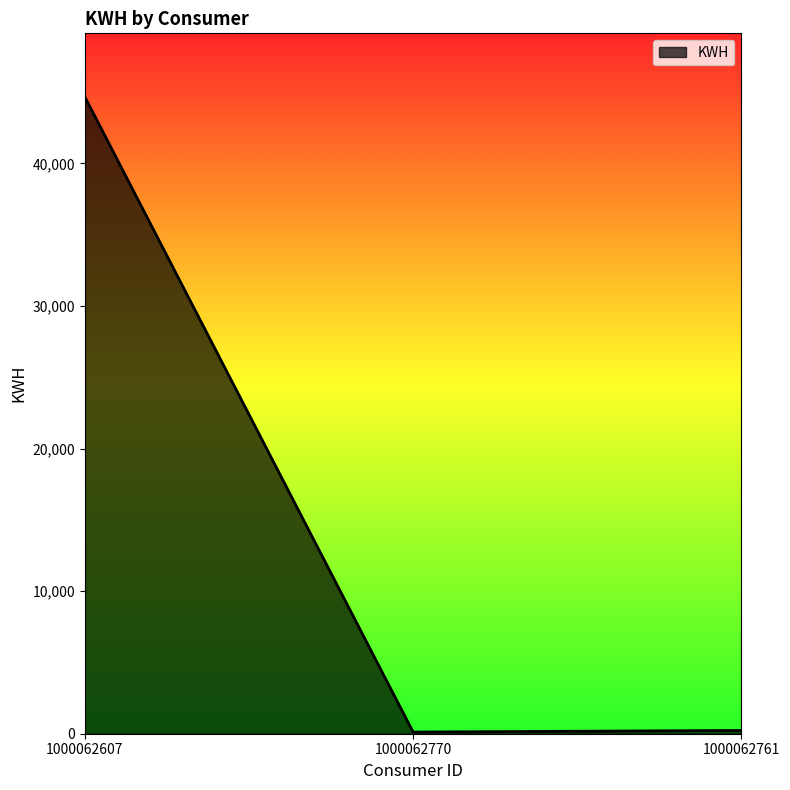

Which category has the highest value across all series?

1000062607